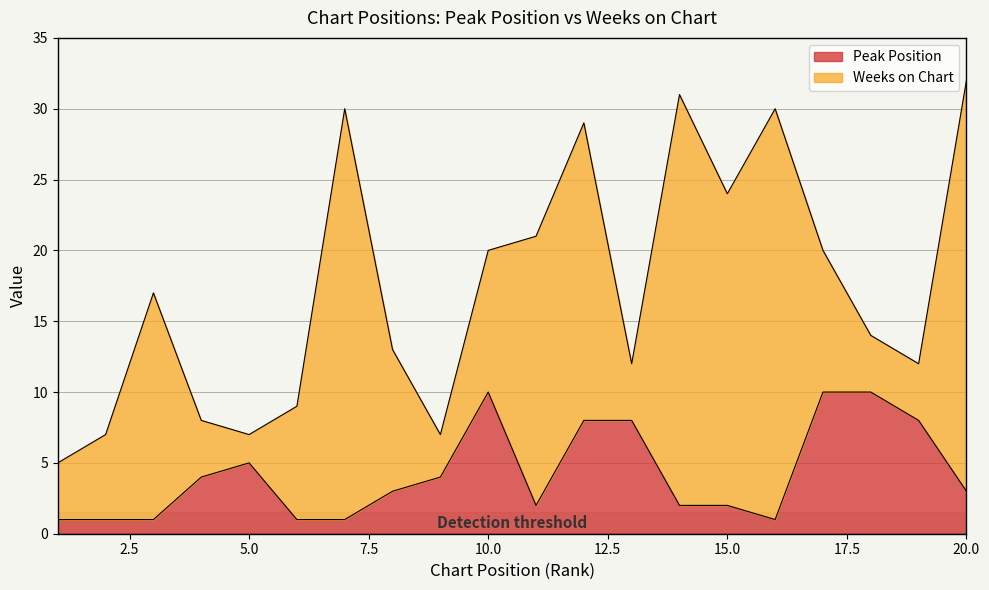

What is the value of the 1st point from the left?

1